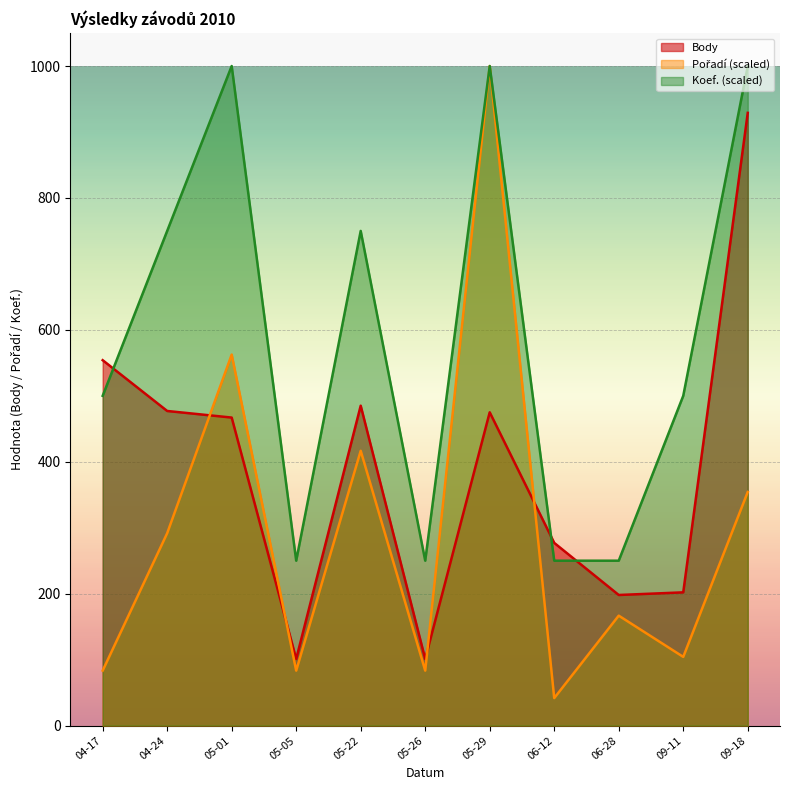

Which label corresponds to the smallest value in the chart?

06-12